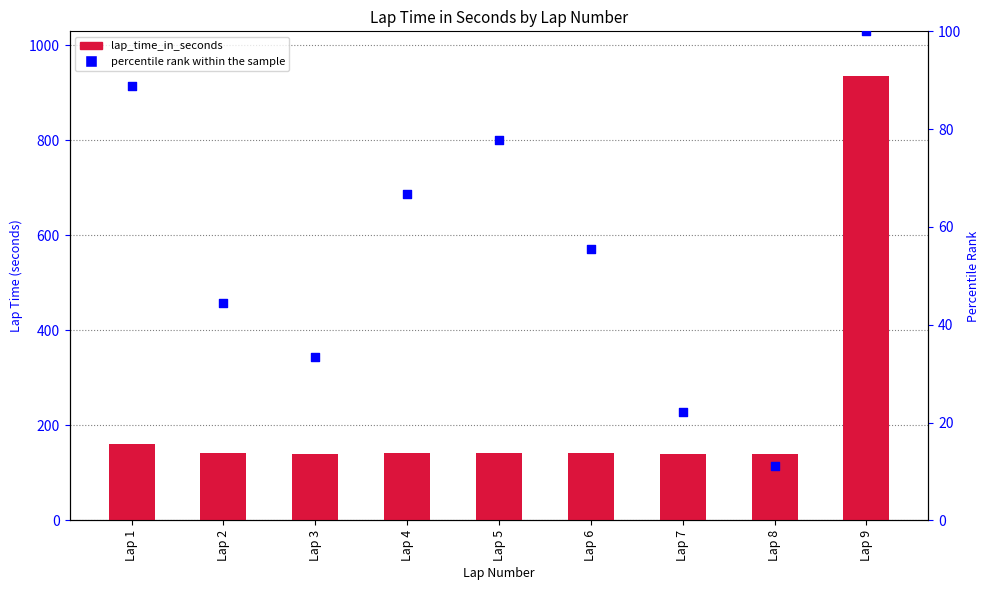

Which series has the largest Y range (max minus min)?

lap_time_in_seconds